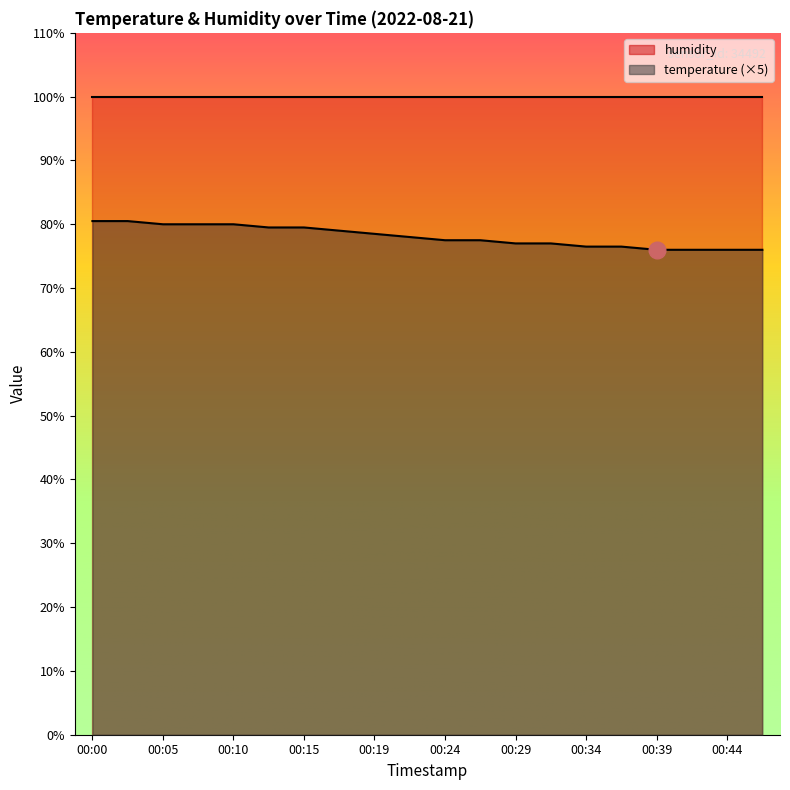

What is the difference between the maximum and minimum values?

4.5